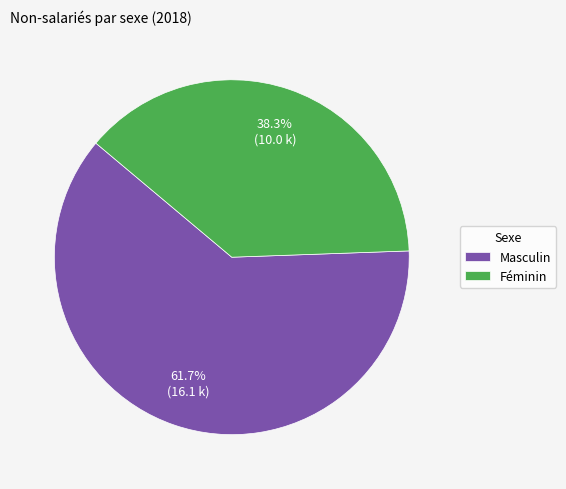

What portion of the pie excludes Masculin?

38.3%